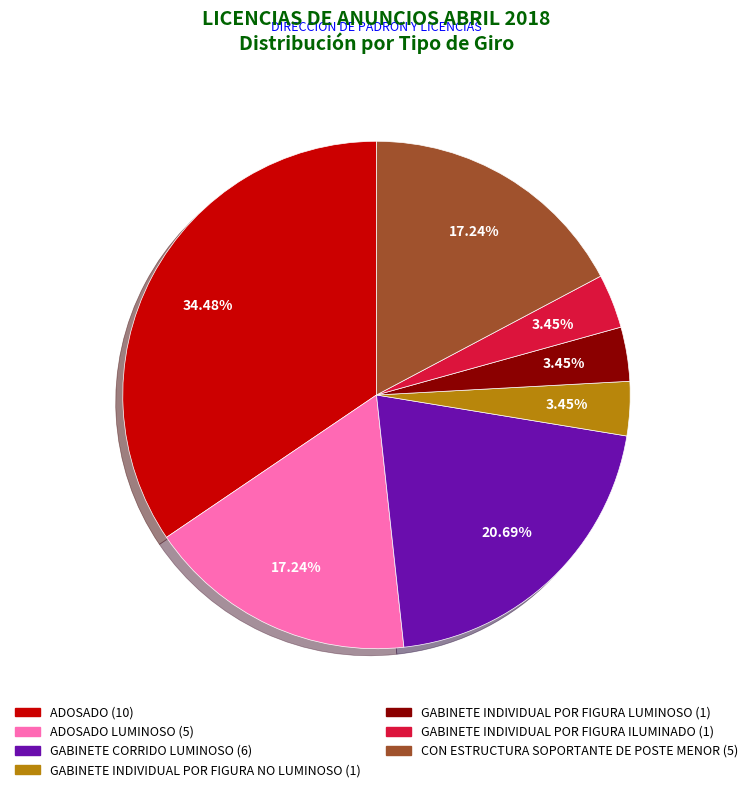

Does any single category account for the majority?

No